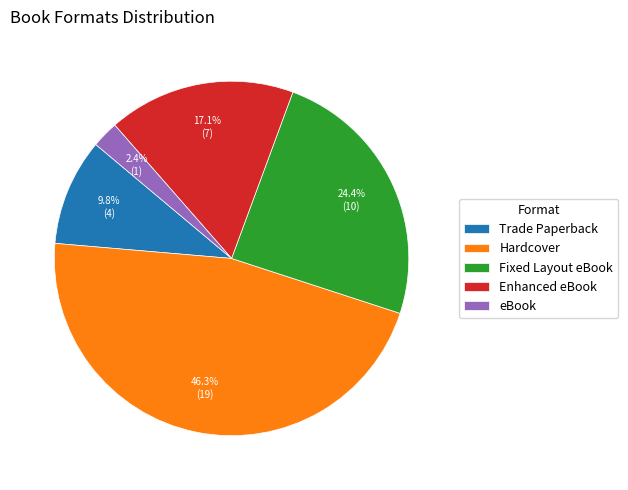

What is the ratio of the value at Enhanced eBook to the value at Hardcover?

0.4